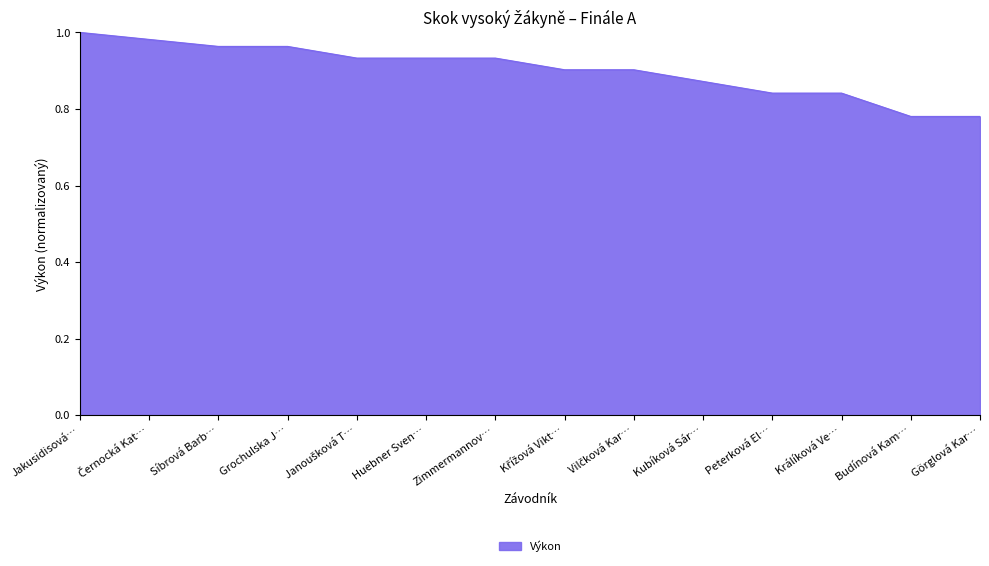

The value at Zimmermannov… is 0.9. True or false?

True